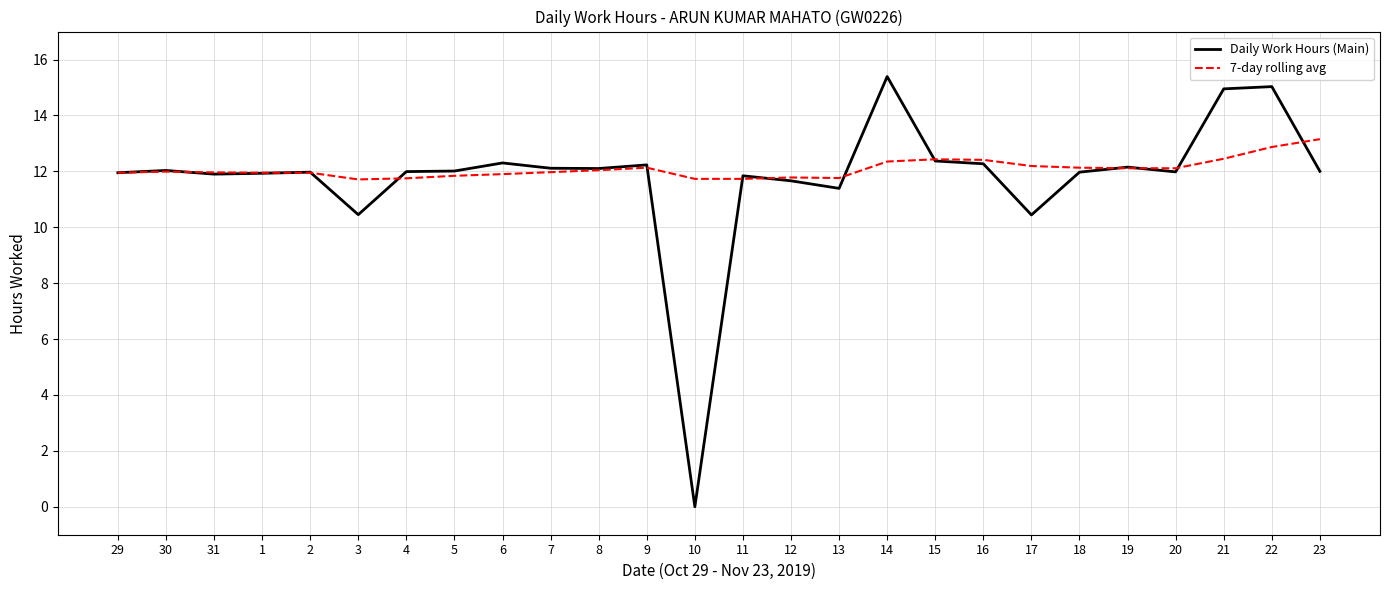

What is the difference between the maximum and minimum values in the 7-day rolling avg series?

1.4